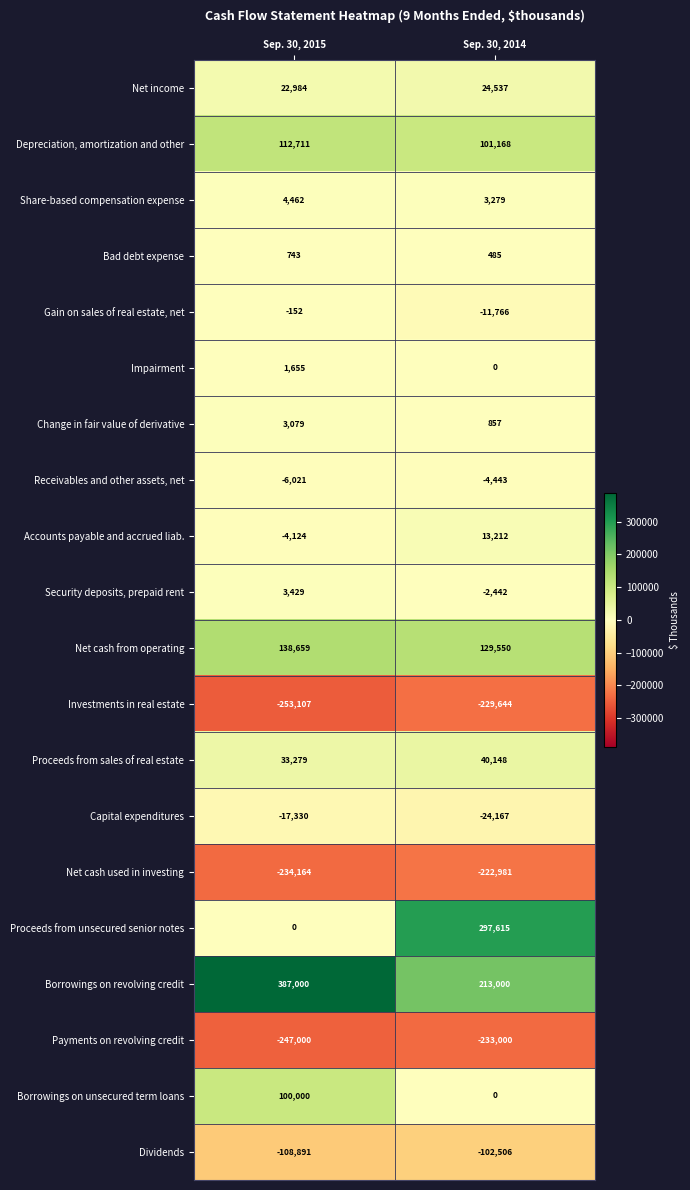

What is the greatest value displayed?

387000